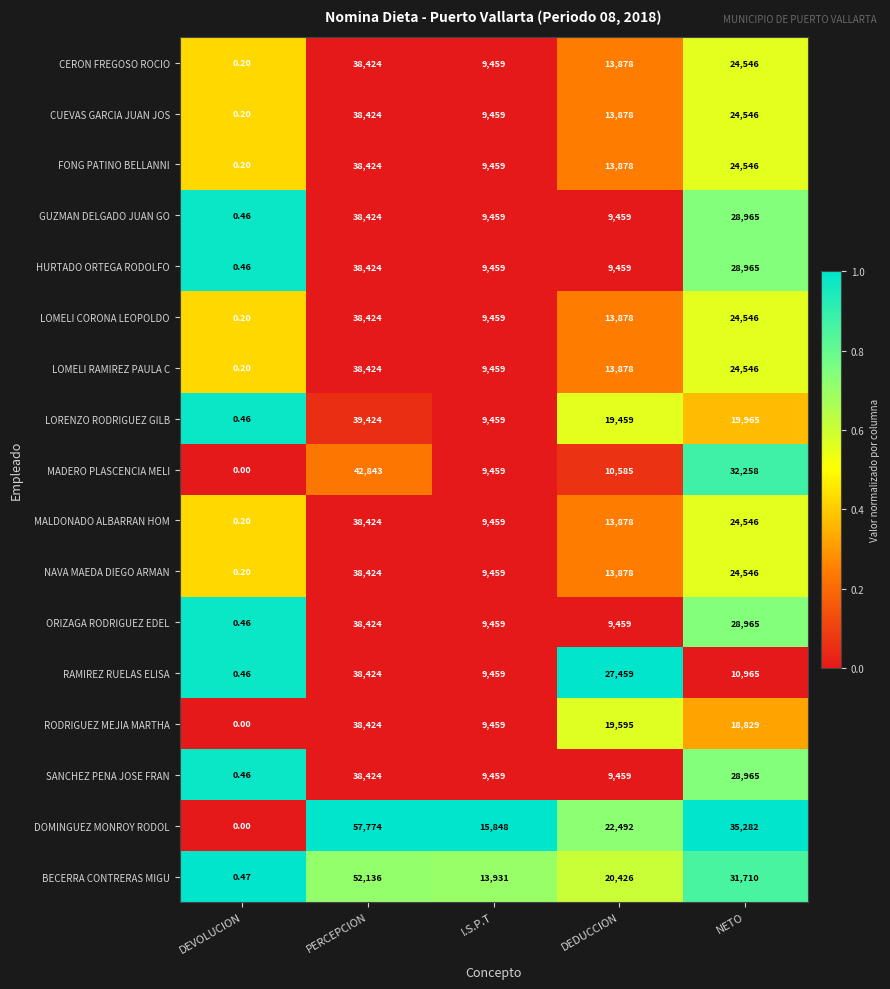

Which series has the widest spread of values?

DOMINGUEZ MONROY RODOL